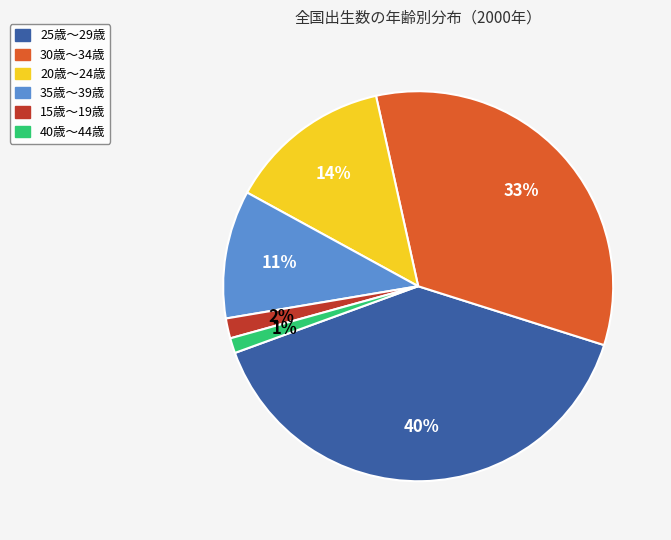

Is it true that 35歳～39歳 is 11% of the pie?

True